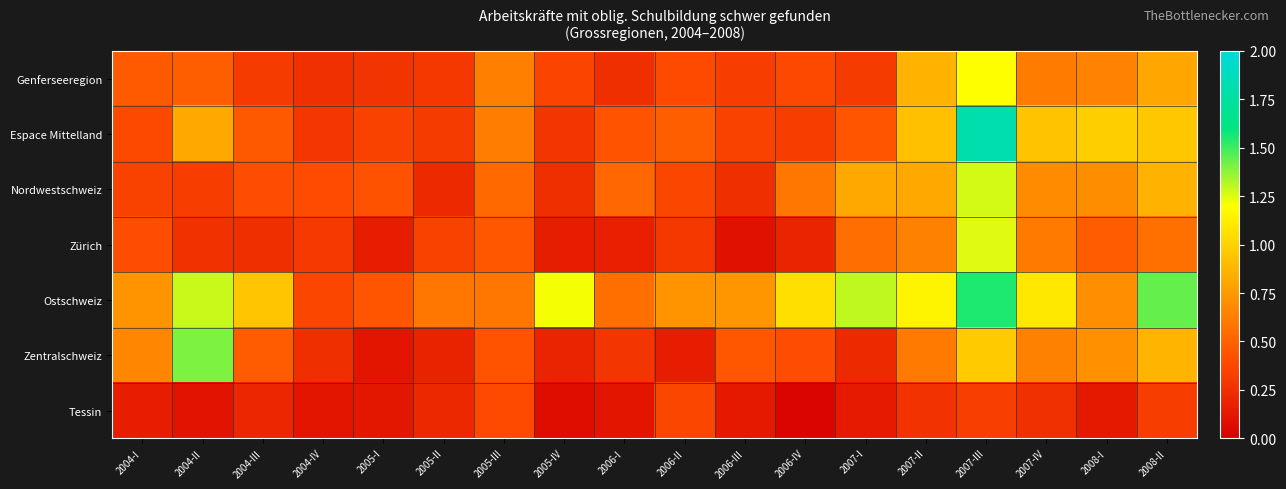

Which series changed the most between 2006-I and 2007-III?

Espace Mittelland